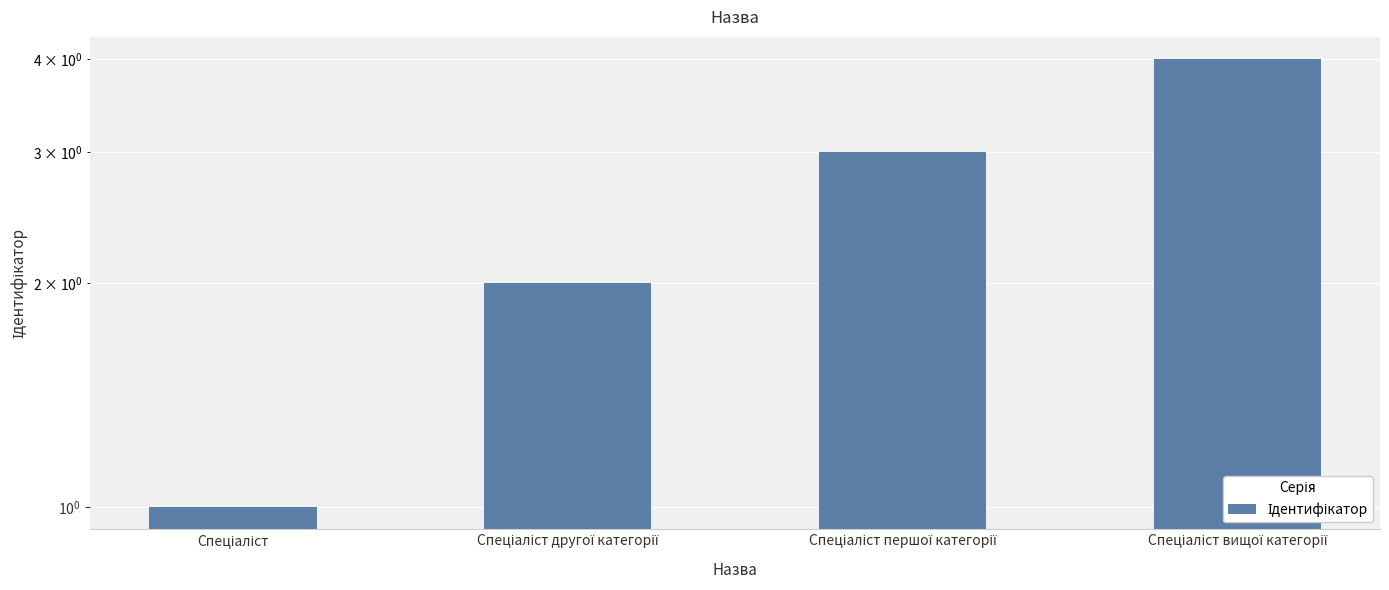

Reading left to right, list all the values displayed in this chart.

1	2	3	4